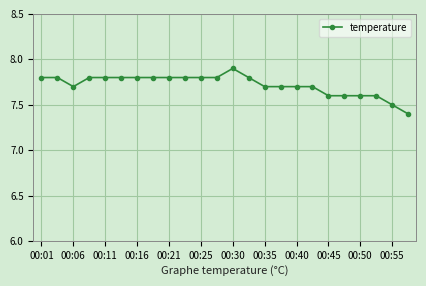

What is the value of the 15th point from the left?

7.7